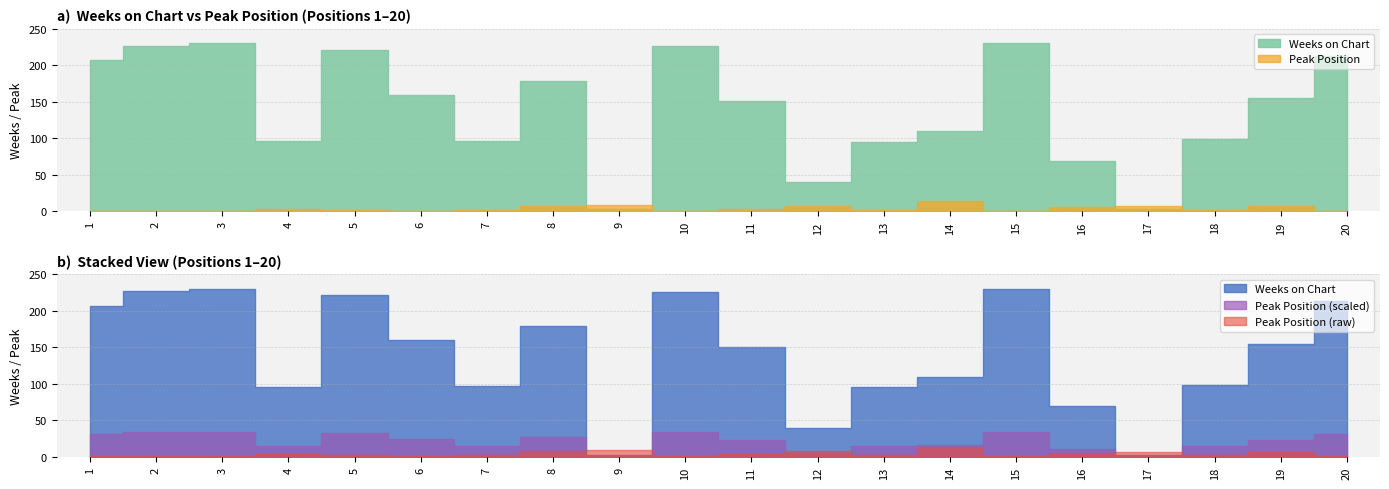

What is the difference between the second highest and second lowest values in the Weeks on Chart series?

227